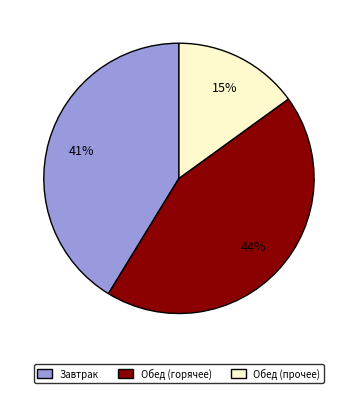

To the nearest percent, what is the average slice percentage?

33%